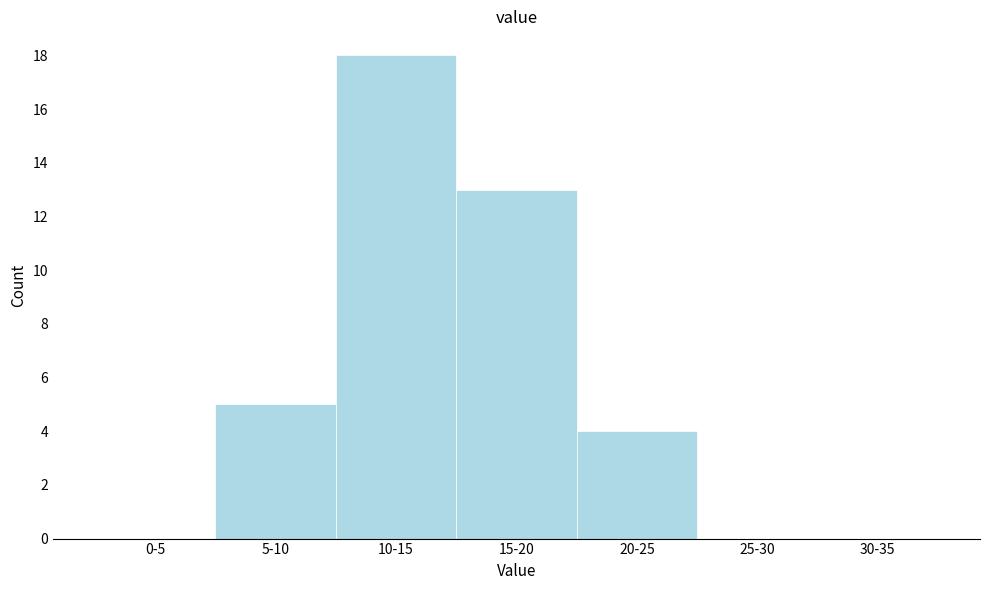

Reading left to right, list all the values displayed in this chart.

0-5=0	5-10=5	10-15=18	15-20=13	20-25=4	25-30=0	30-35=0